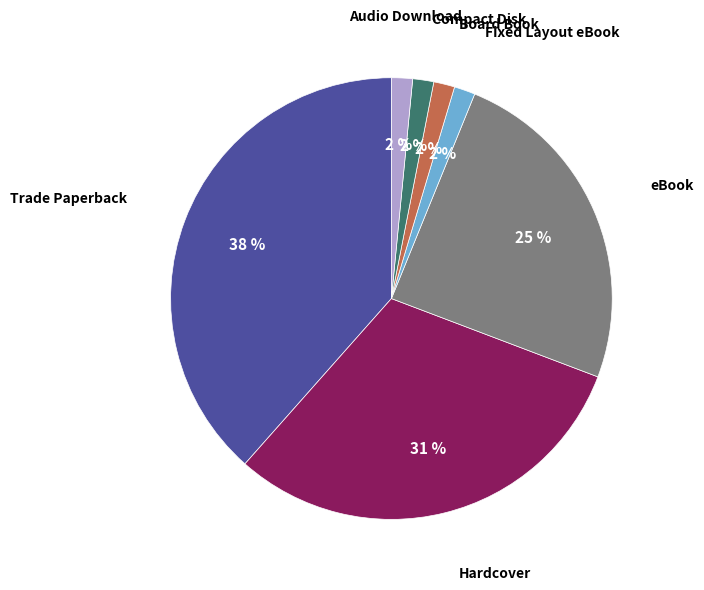

Which has a higher value, Compact Disk or Trade Paperback?

Trade Paperback